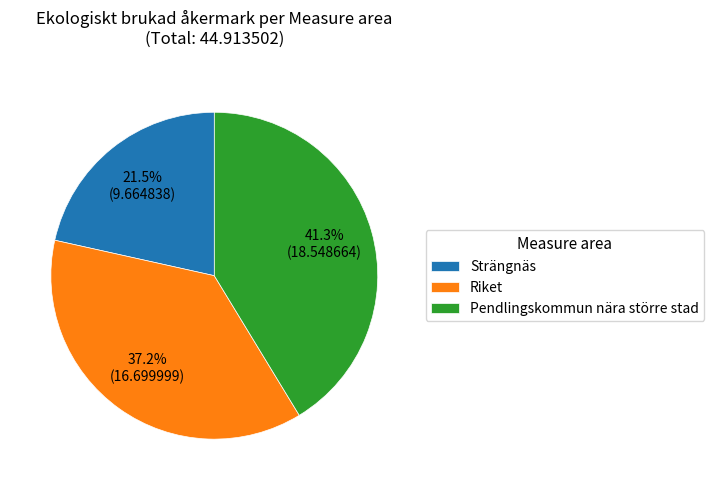

How many segments does this pie chart have?

3